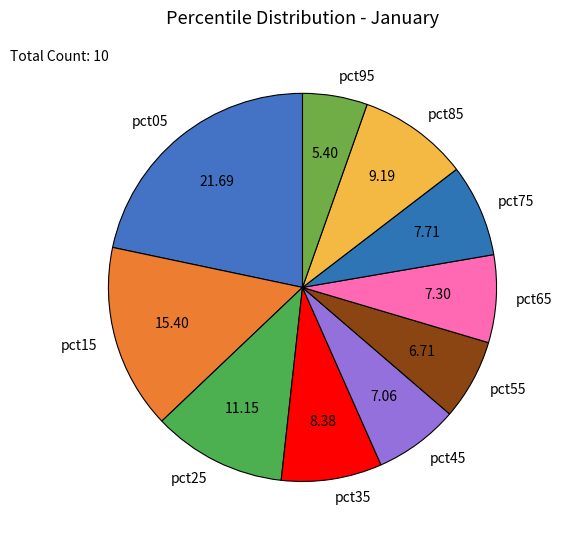

Does pct15 account for over 50% of the chart?

No